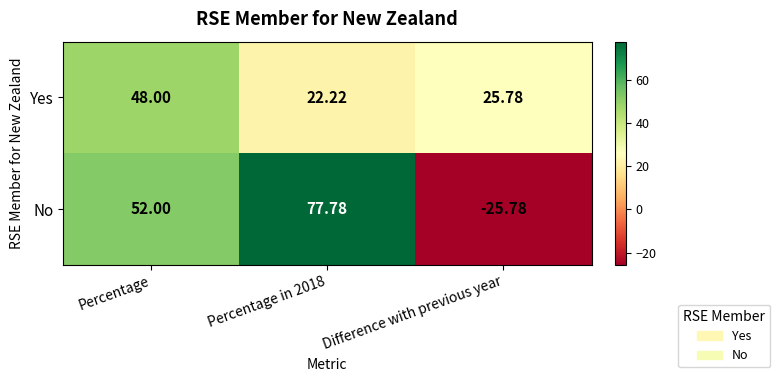

Which series has the largest range (max minus min)?

No